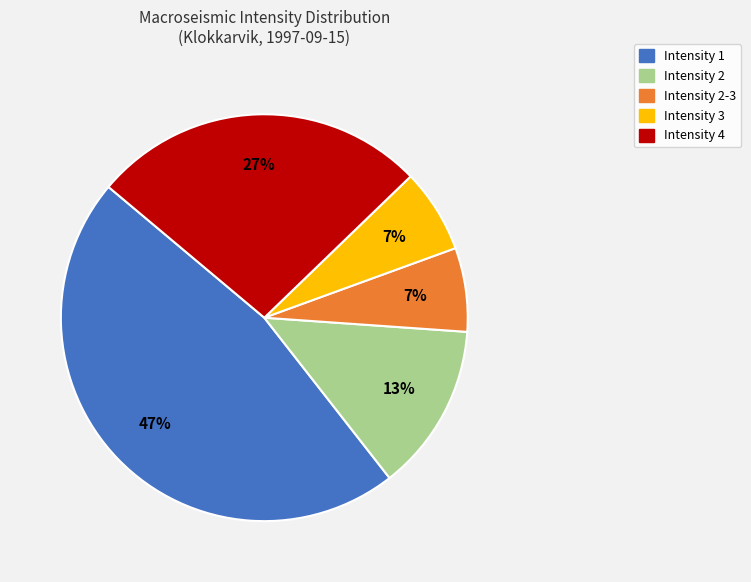

Which category has the biggest portion of the pie?

Intensity 1